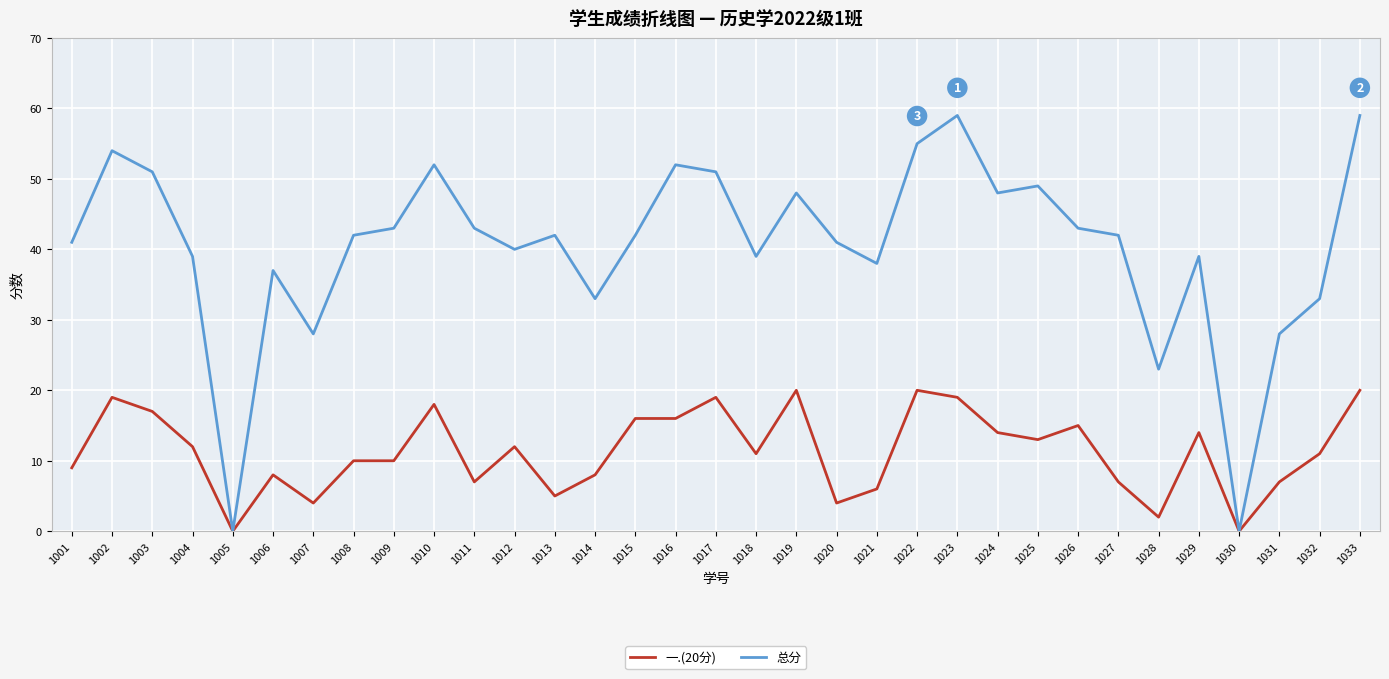

True or false: 总分 has a value of 10 at 1017.

False